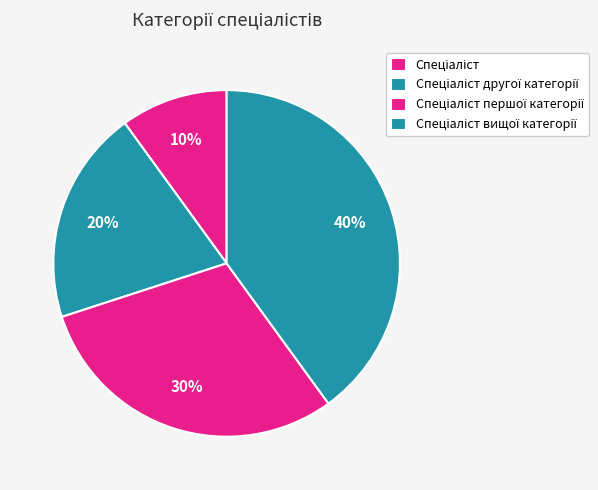

Is there a majority slice in this chart?

No